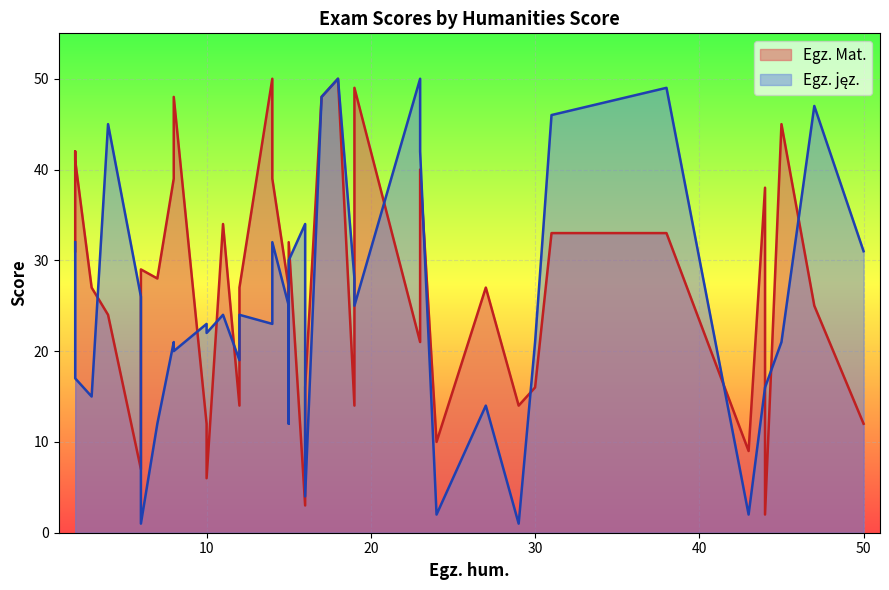

True or false: Egz. jęz. and Egz. Mat. intersect in this chart.

True